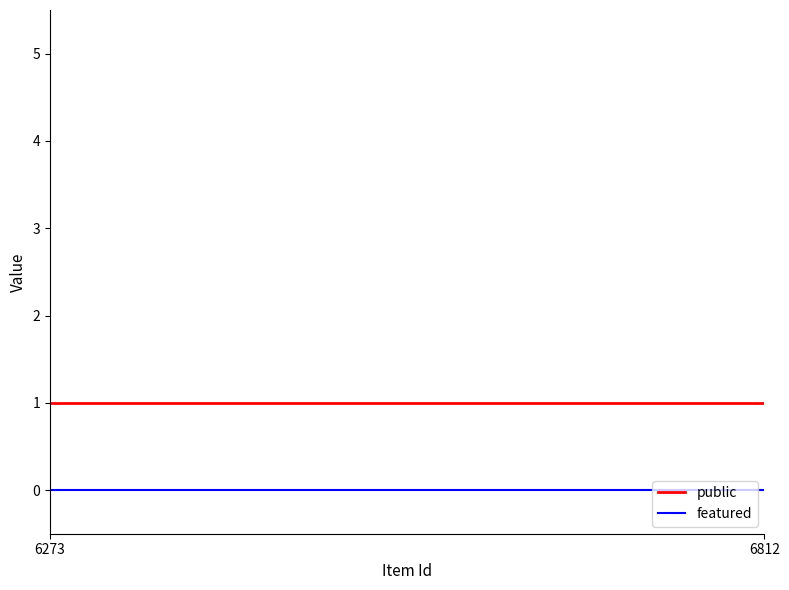

Which series has the largest total across all categories?

public